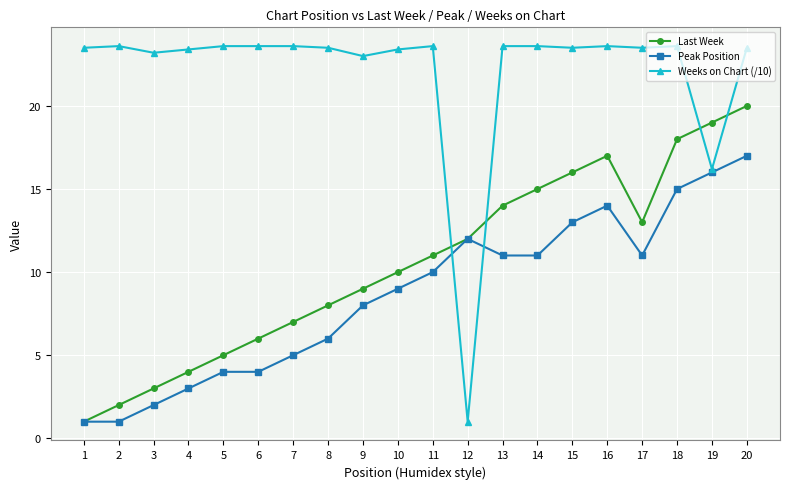

At which category does Last Week reach its first local peak?

16